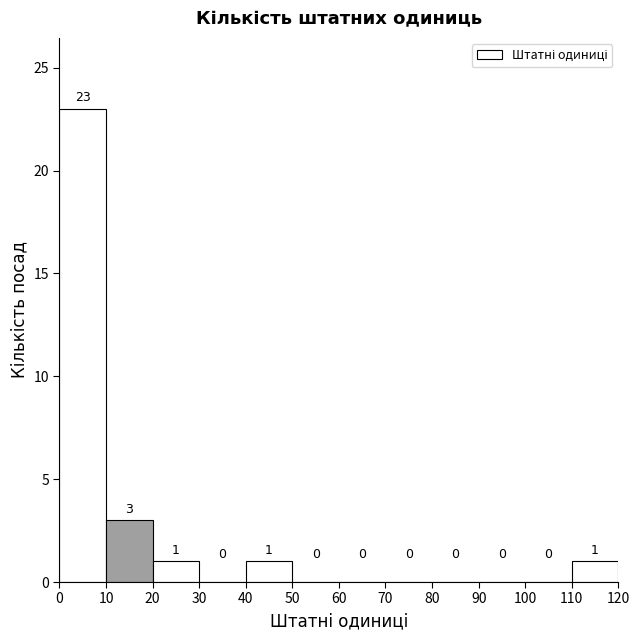

How tall is the bar that spans 0 to 10 on the x-axis?

23